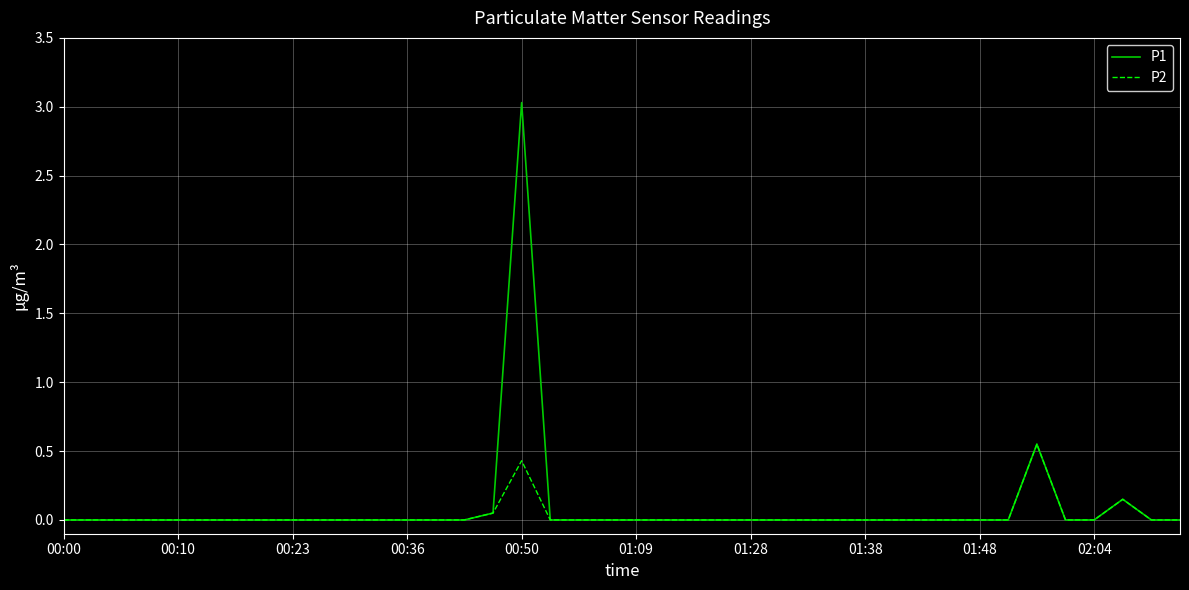

List the series in order of their peak value, highest first.

P1, P2